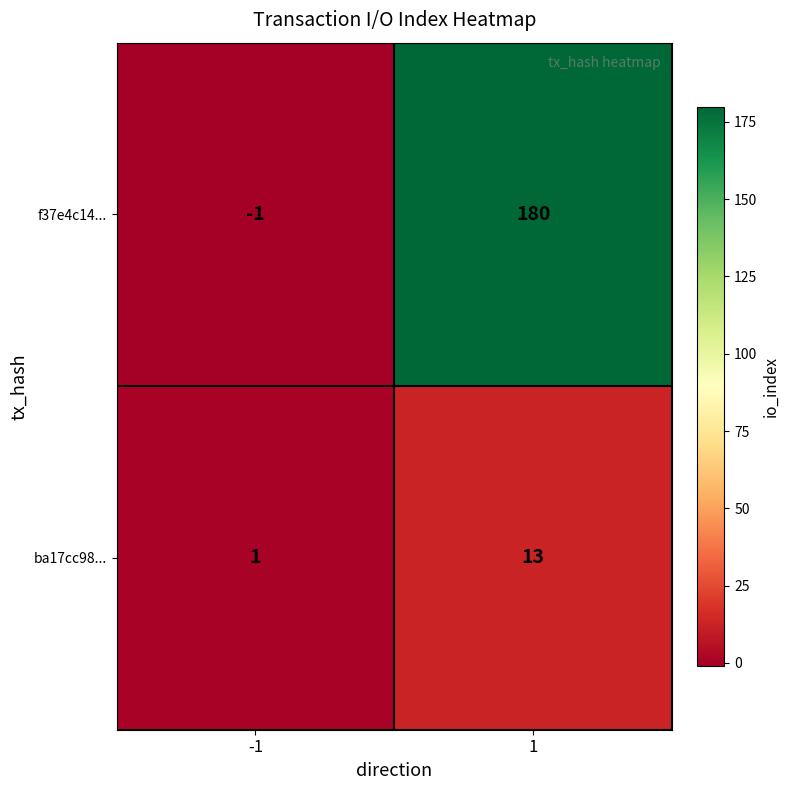

The value of f37e4c14... at 1 is 322. True or false?

False